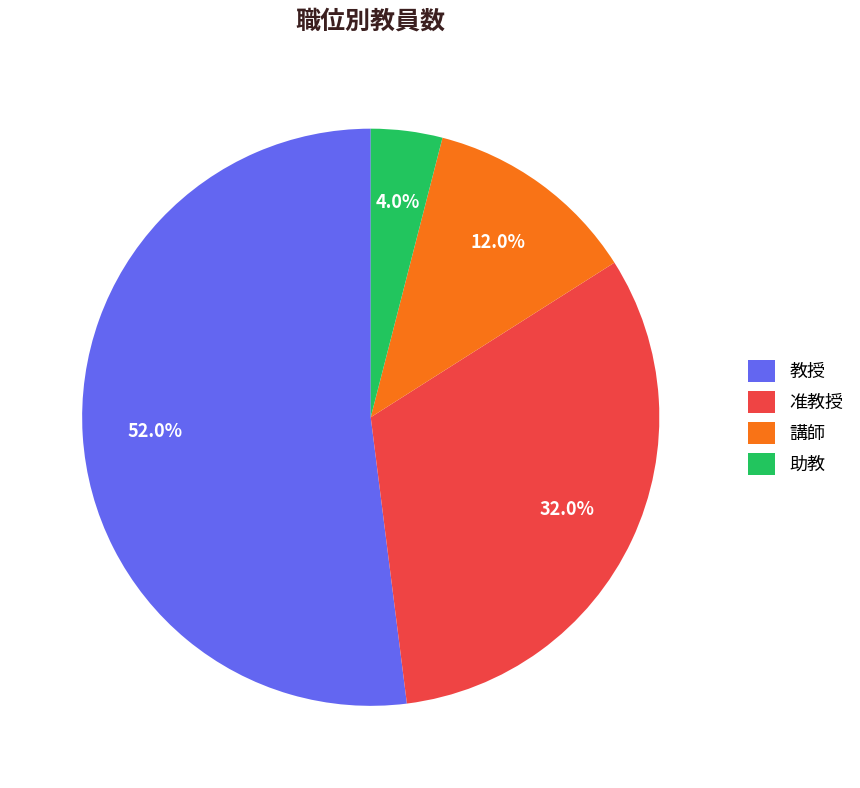

How much of the chart is everything except 講師?

88.0%